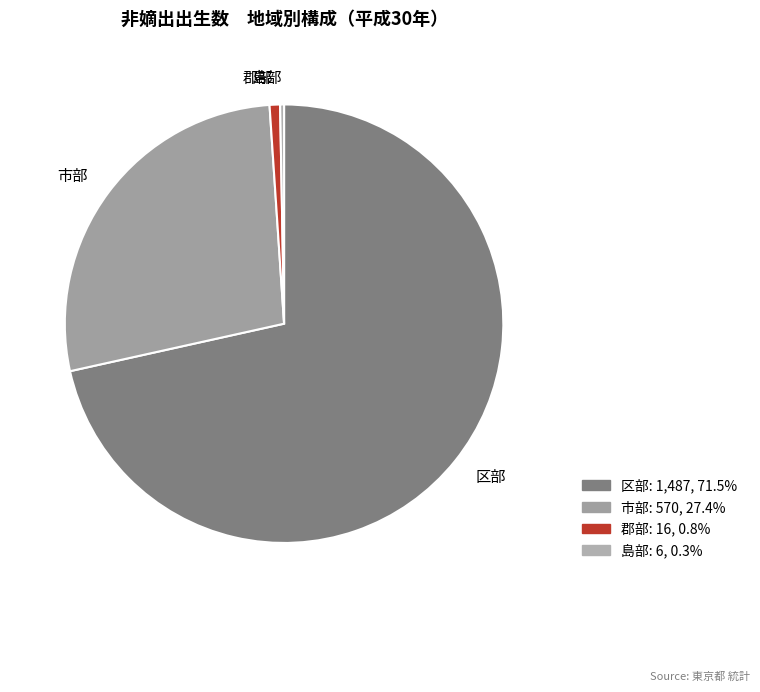

Between 市部 and 郡部, which is larger?

市部